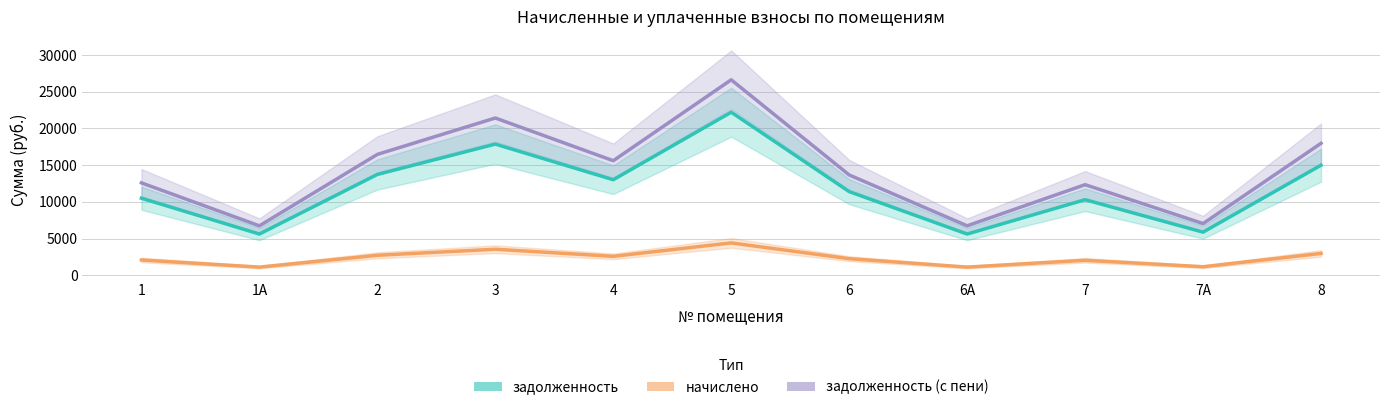

True or false: начислено has more than 2 interior local peaks.

True